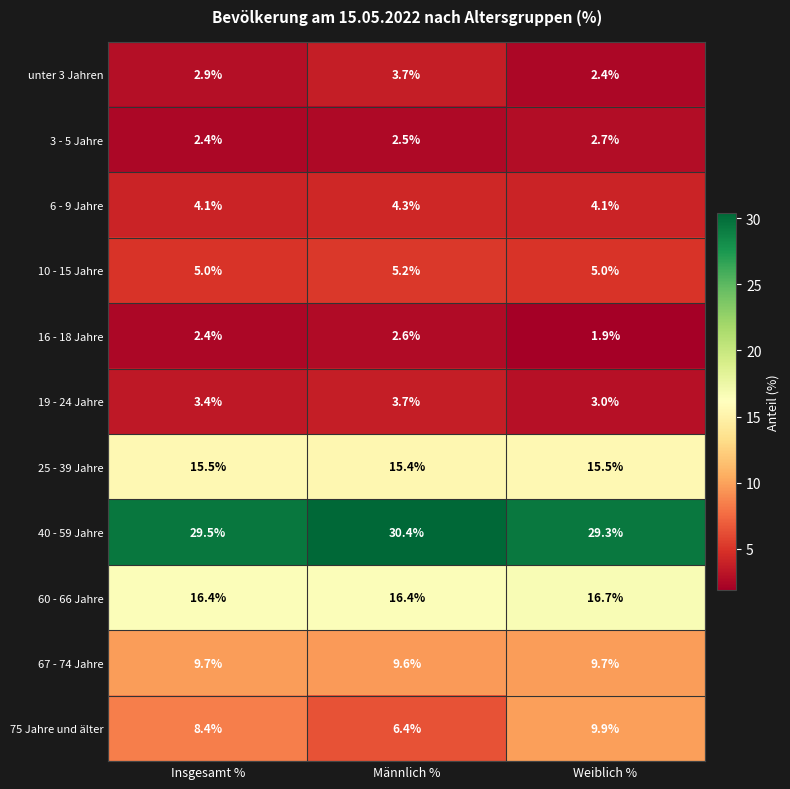

At which category does the chart reach its minimum across all series?

Weiblich %